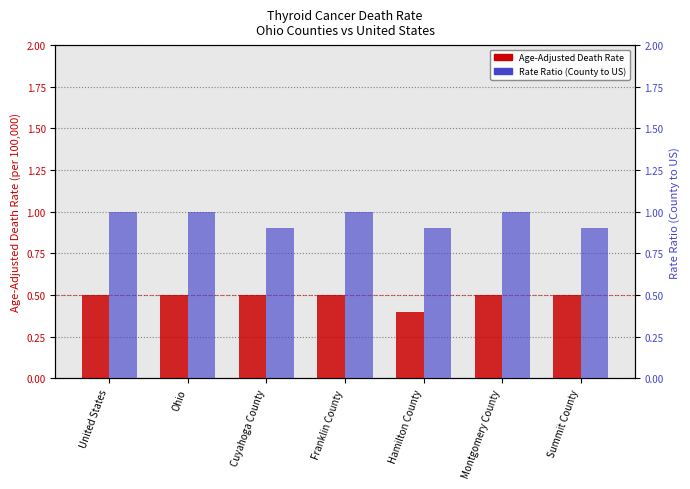

Reading right to left, transcribe all the data shown in this chart.

Age-Adjusted Death Rate: 0.5	0.5	0.4	0.5	0.5	0.5	0.5
Rate Ratio: 0.9	1.0	0.9	1.0	0.9	1.0	1.0